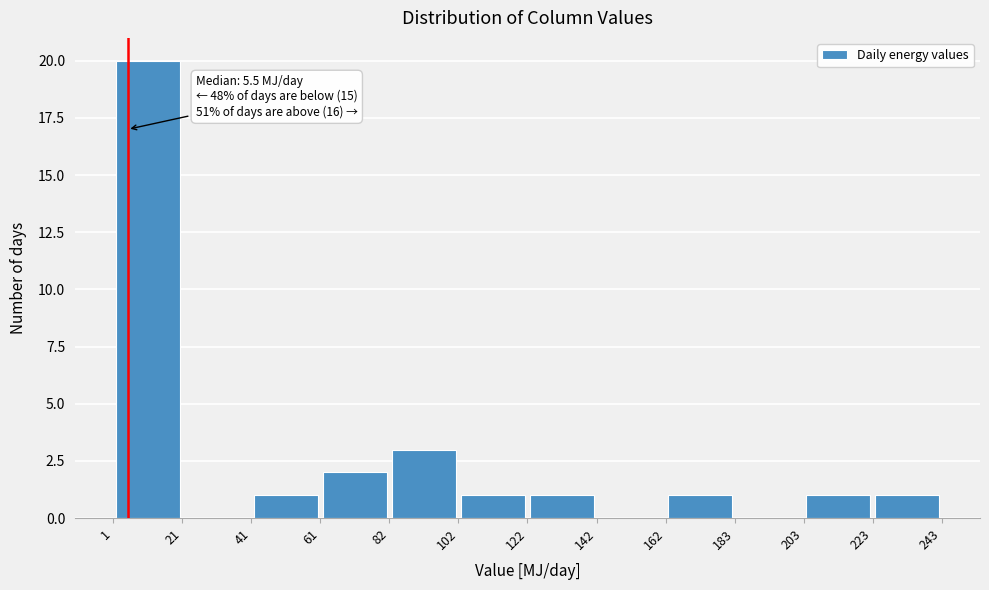

Over which range of the x-axis is the bar tallest?

1 to 21